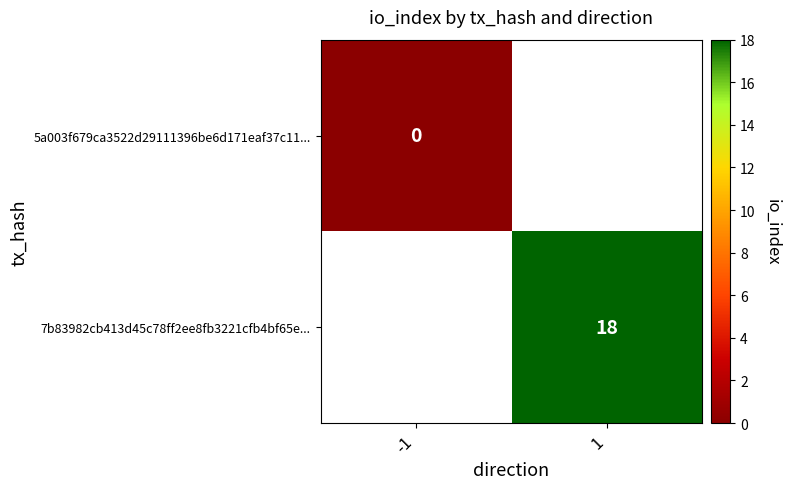

The 7b83982cb413d45c78ff2ee8fb3221cfb4bf65e... series shows 12 at 1. True or false?

False